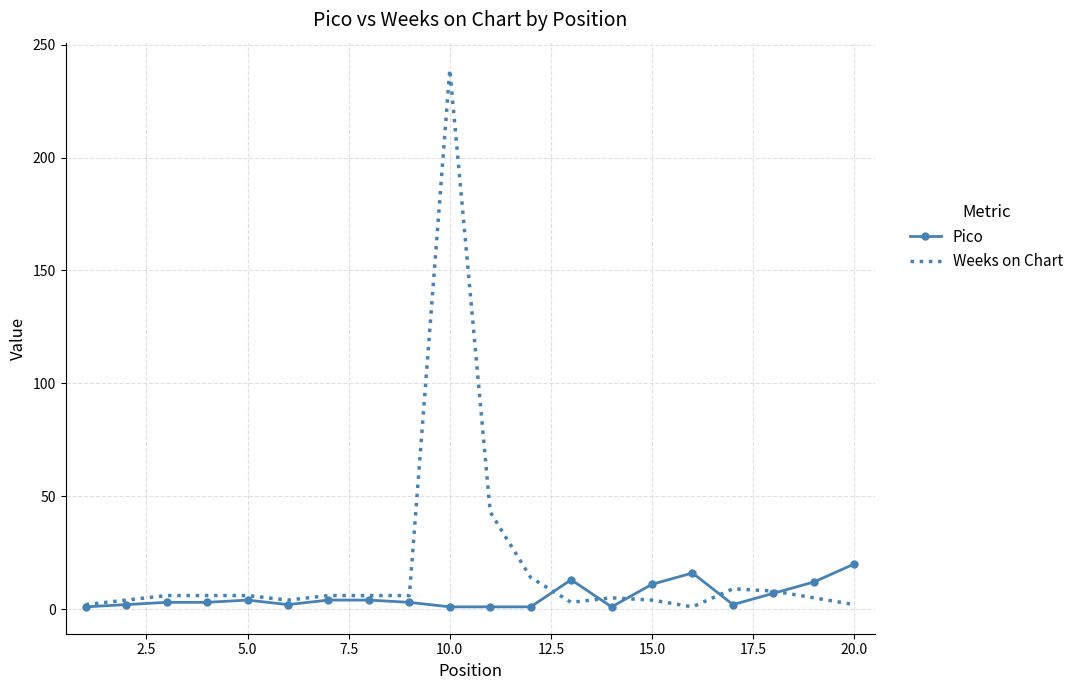

Rank the series by their average value, from highest to lowest.

Weeks on Chart, Pico